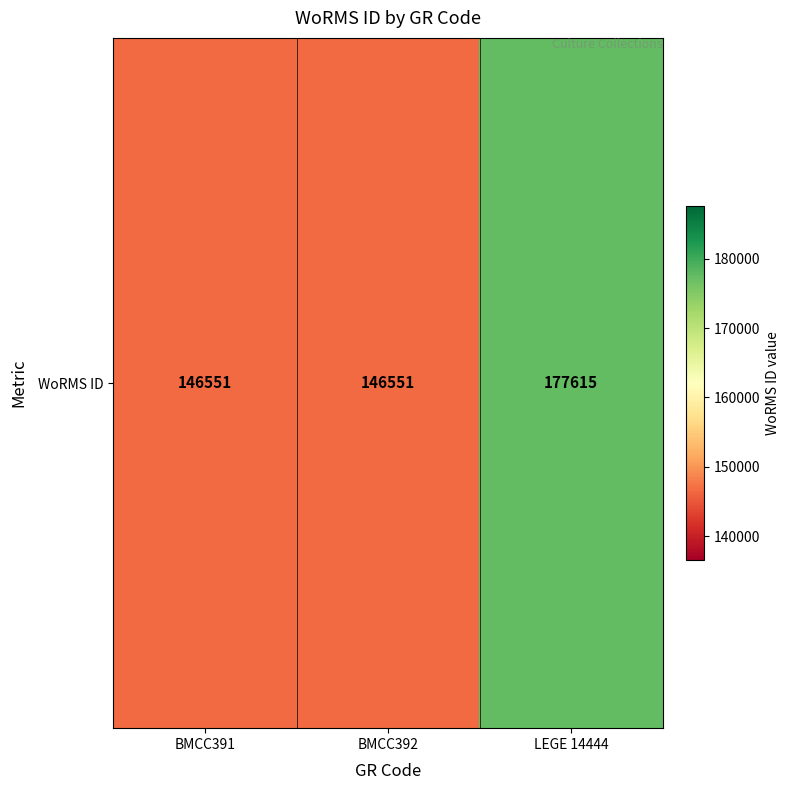

Rank the categories by value from lowest to highest.

BMCC391, BMCC392, LEGE 14444